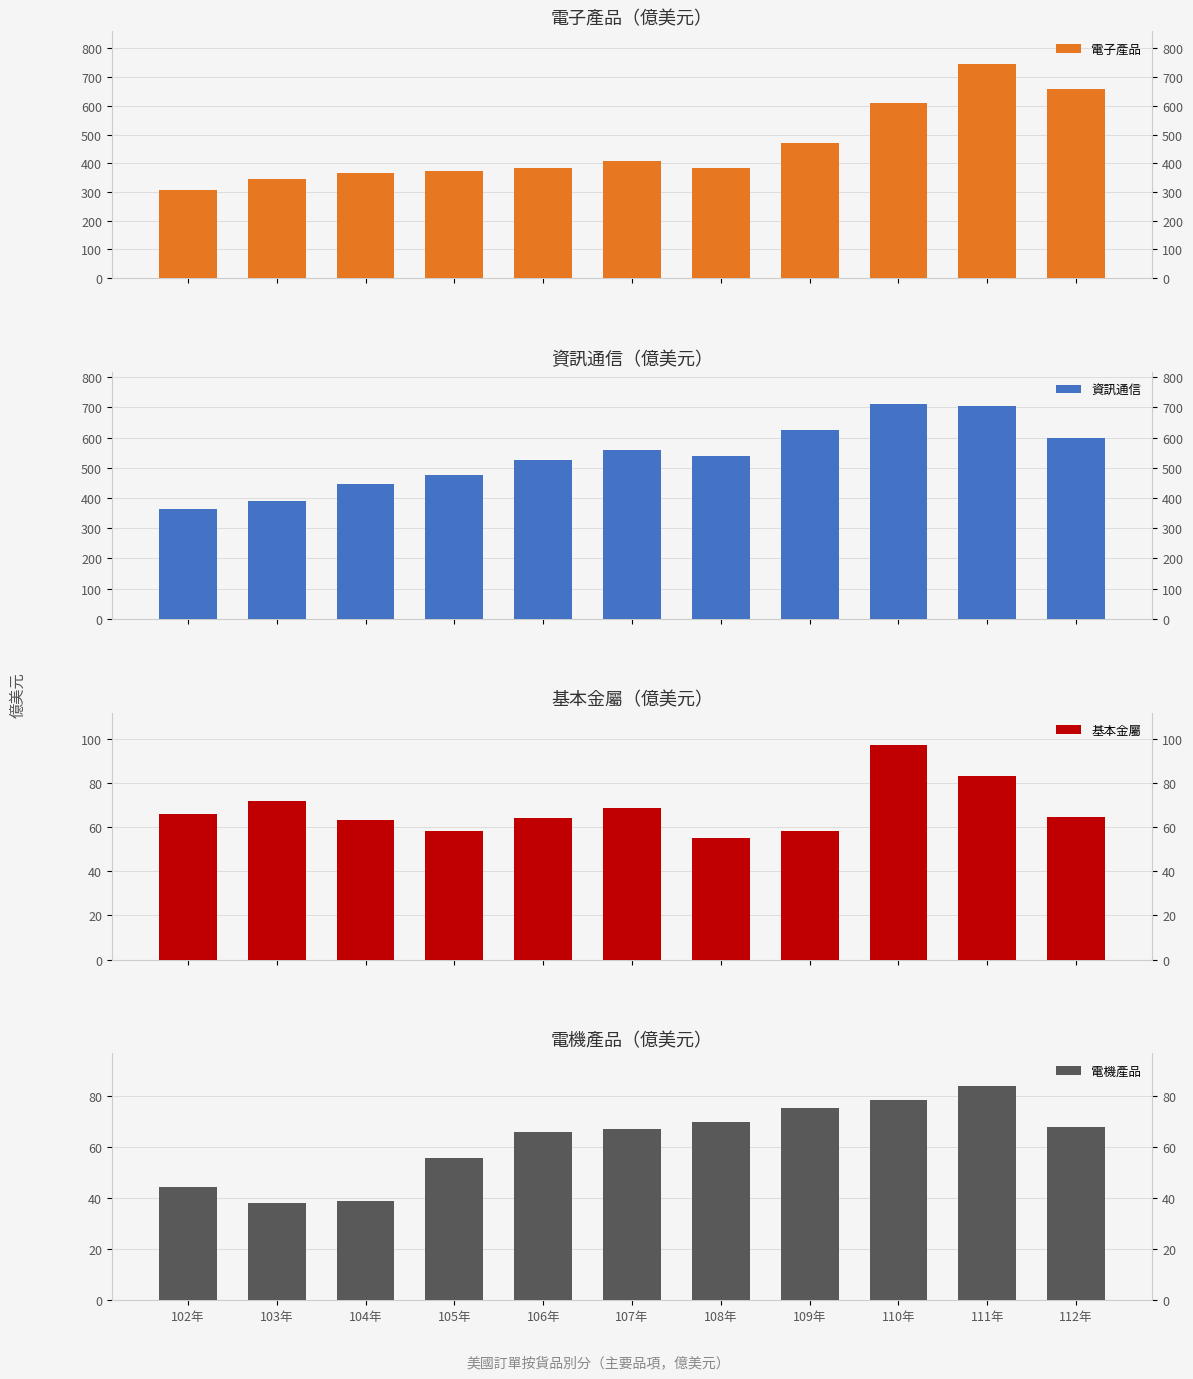

At which label is 電機產品 closest to 61?

106年